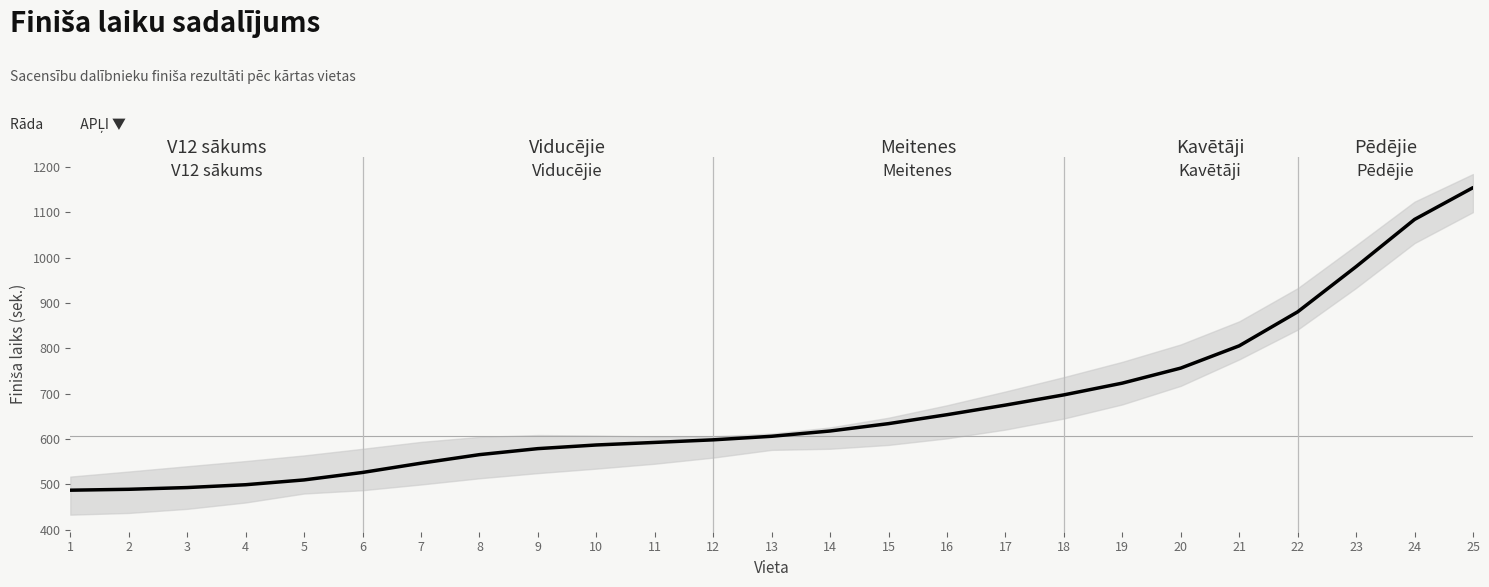

The value at 20 is 273.4. True or false?

False